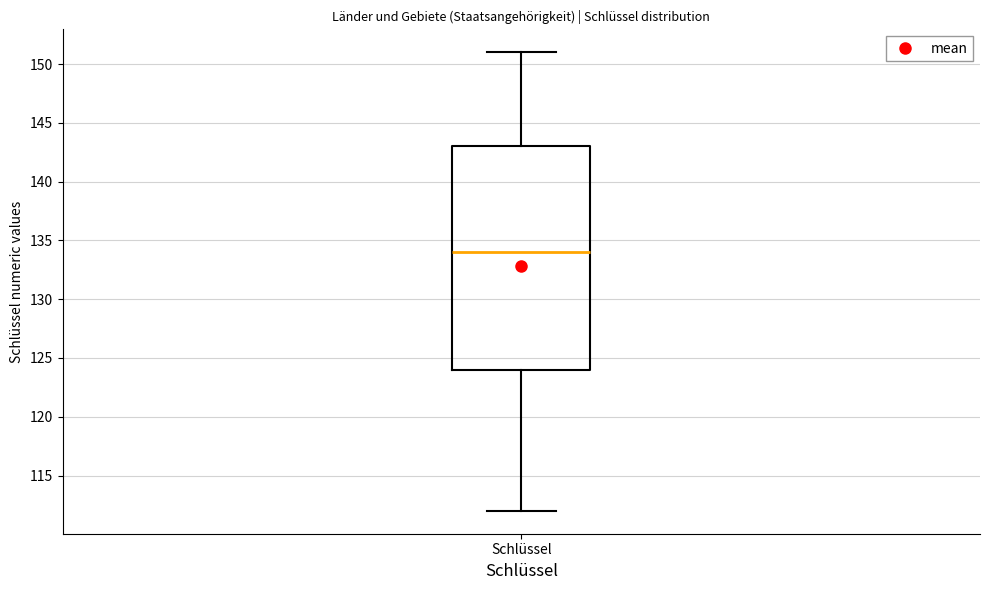

Read this box plot against the y-axis: the position of the median line, the range covered by the box, and the ends of both whiskers. The values are not printed on the chart, so give them approximately, as read against the axis.

median 134, box 124 to 143, whiskers 112 to 151